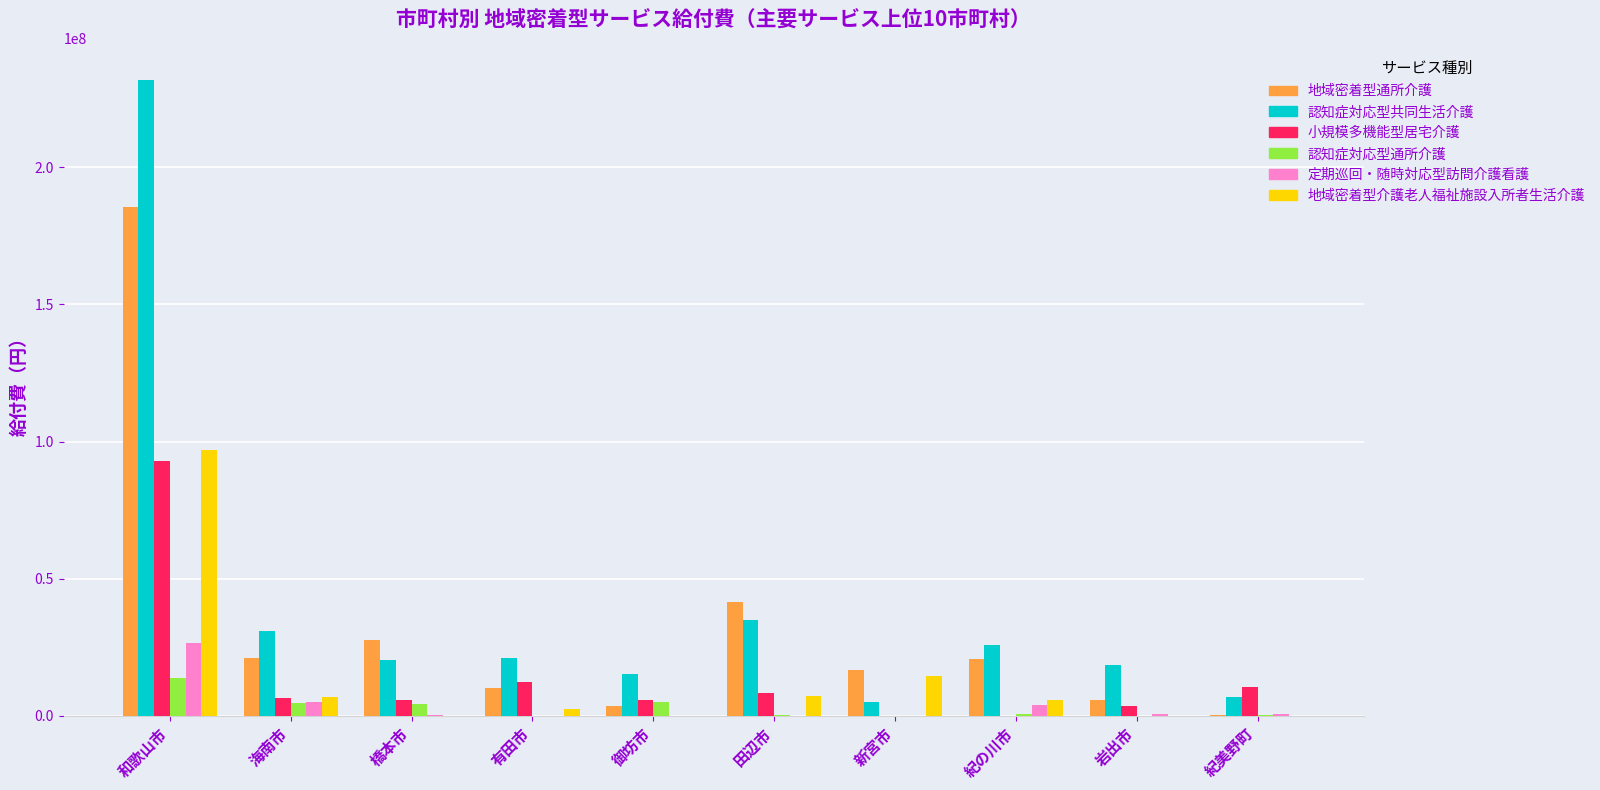

What is the maximum value for 地域密着型介護老人福祉施設入所者生活介護?

97090878